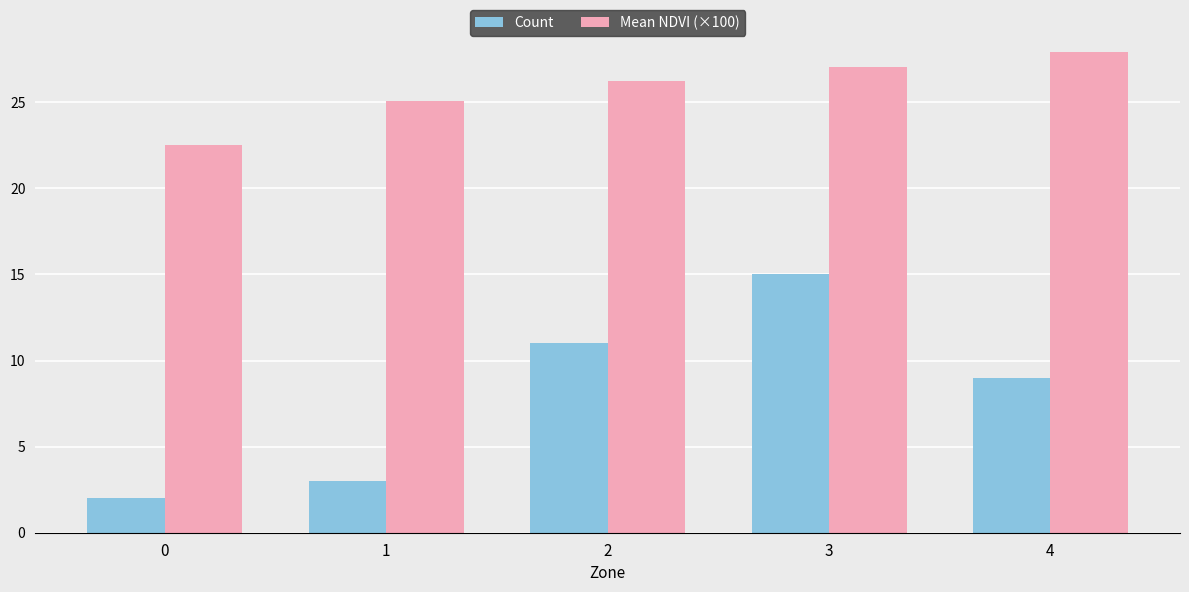

Between 0 and 1, which series saw the biggest shift?

Mean NDVI (×100)